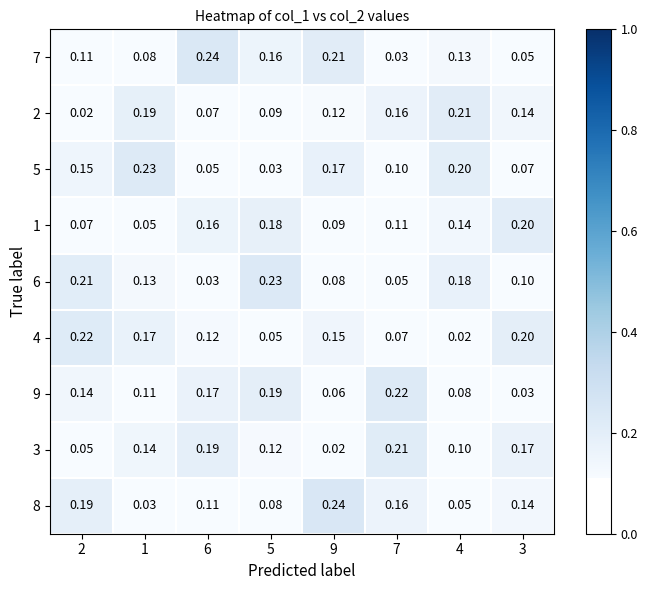

Is the value of 3 at 5 greater than the value of 6 at 7?

Yes